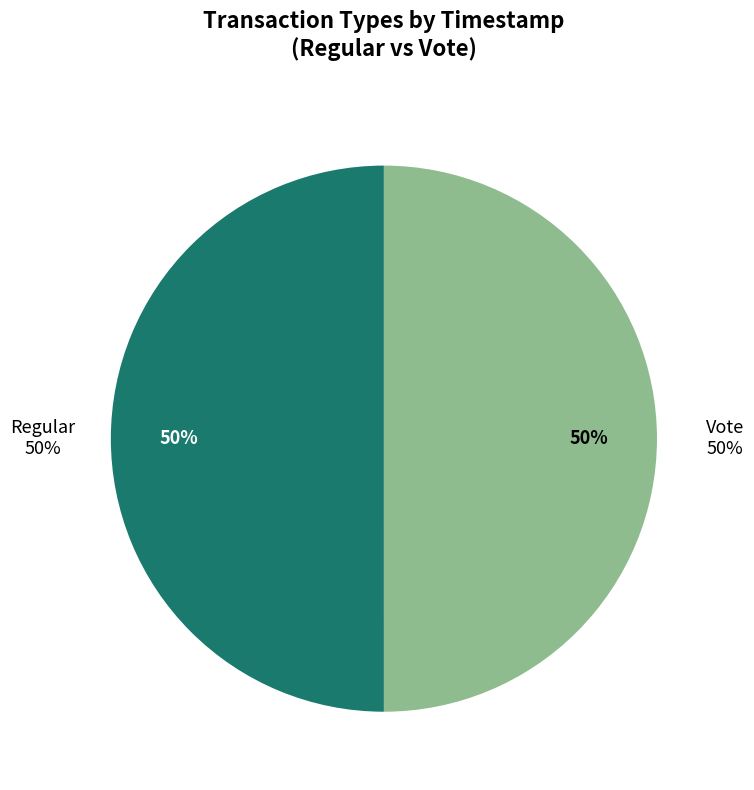

True or false: Regular accounts for 37% of the total.

False